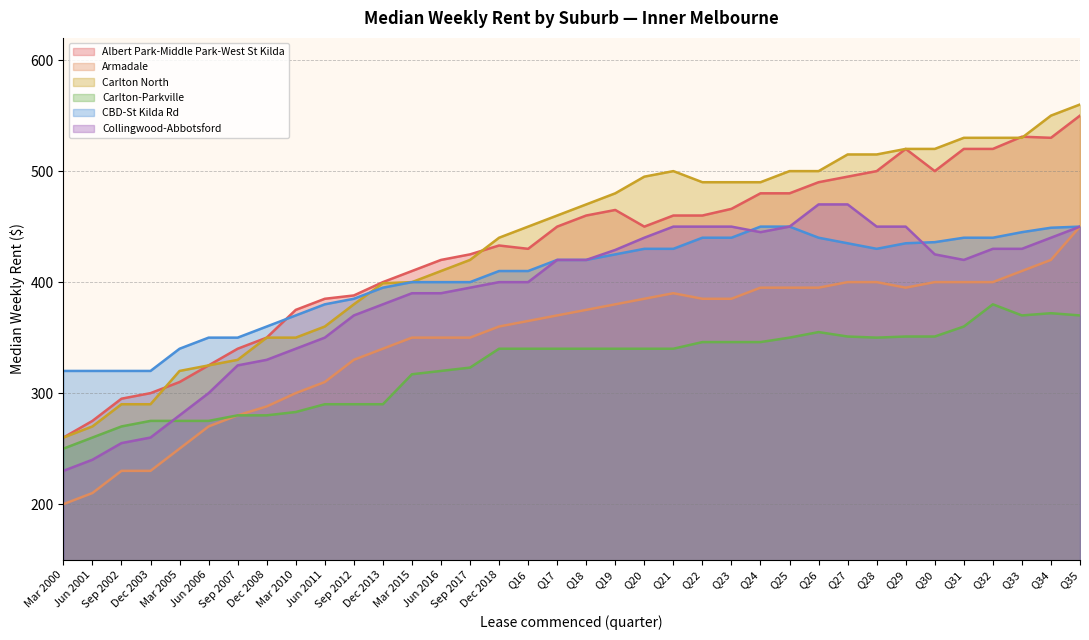

What is the difference between the second highest and second lowest values in the Carlton North series?

280